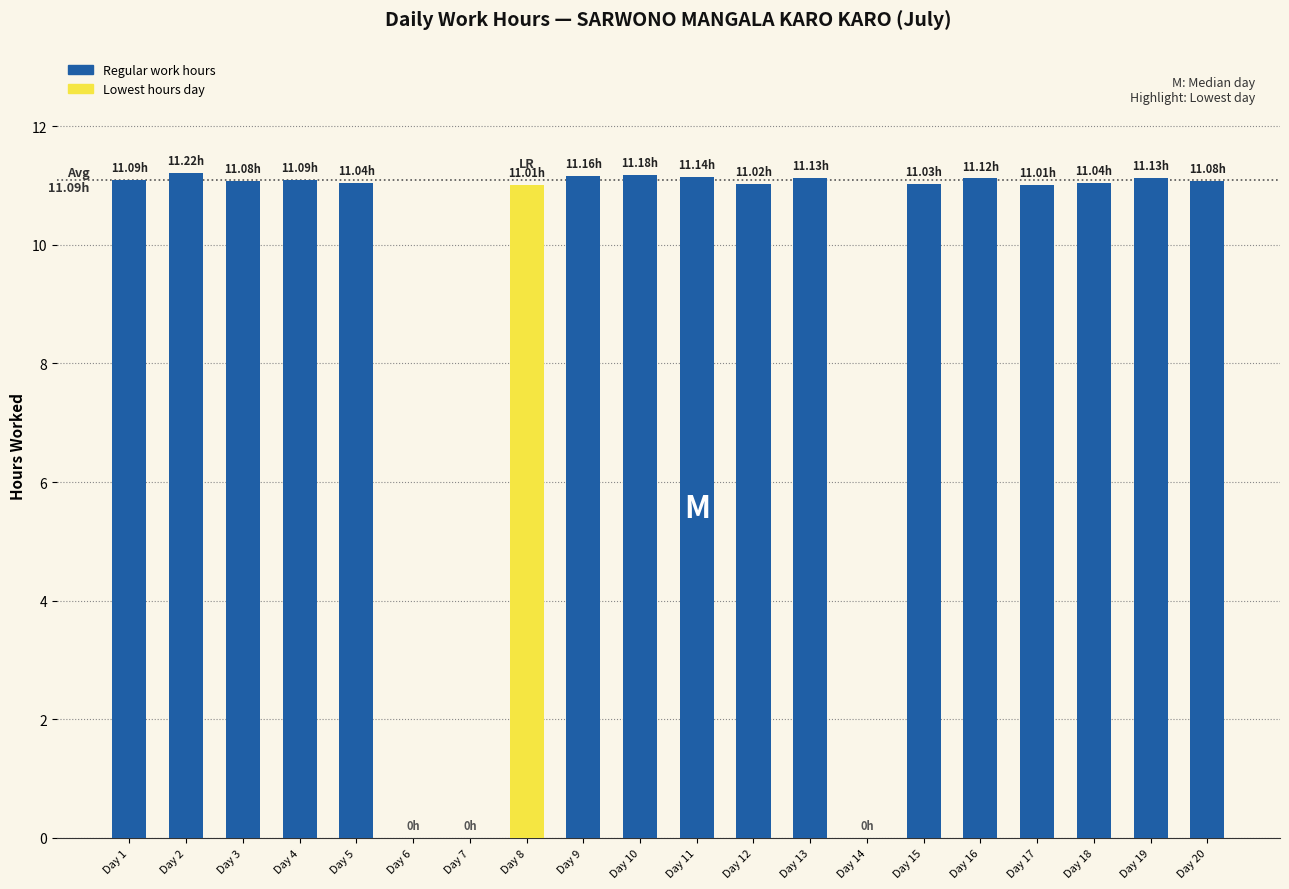

Approximately how many times larger is the value at Day 3 compared to Day 17?

1.0